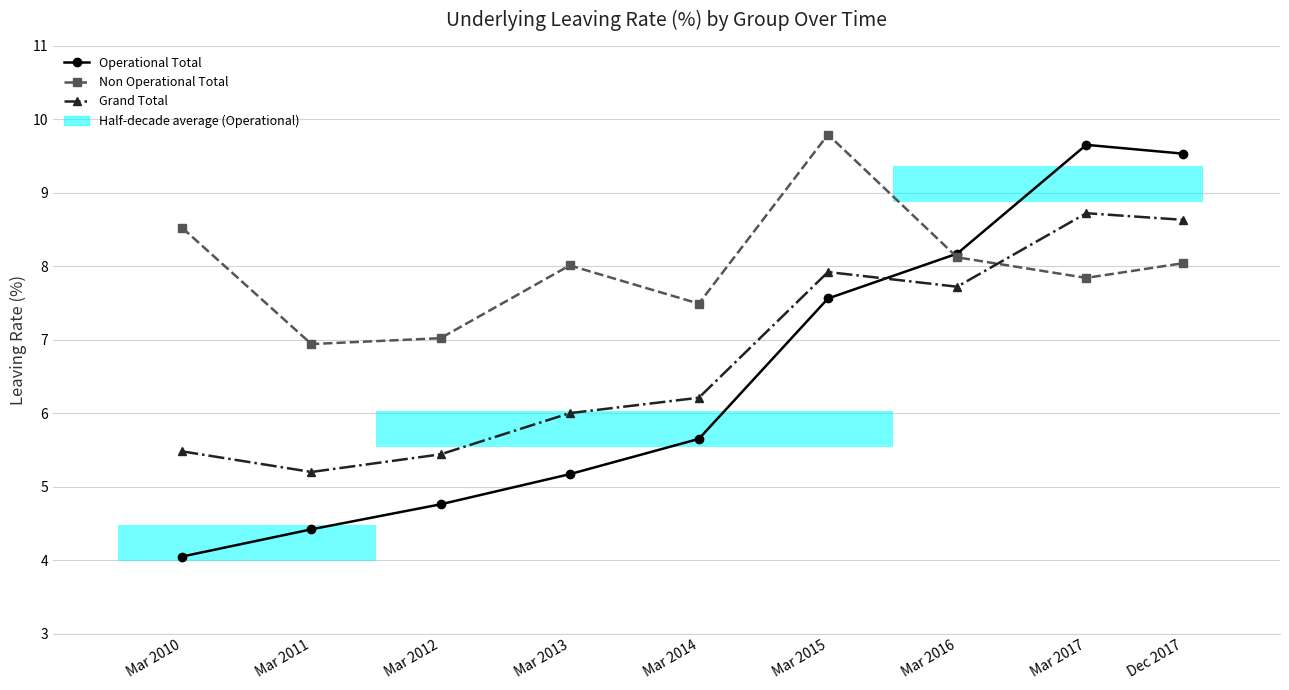

Is the value of Non Operational Total at Mar 2015 greater than the value of Operational Total at Mar 2012?

Yes